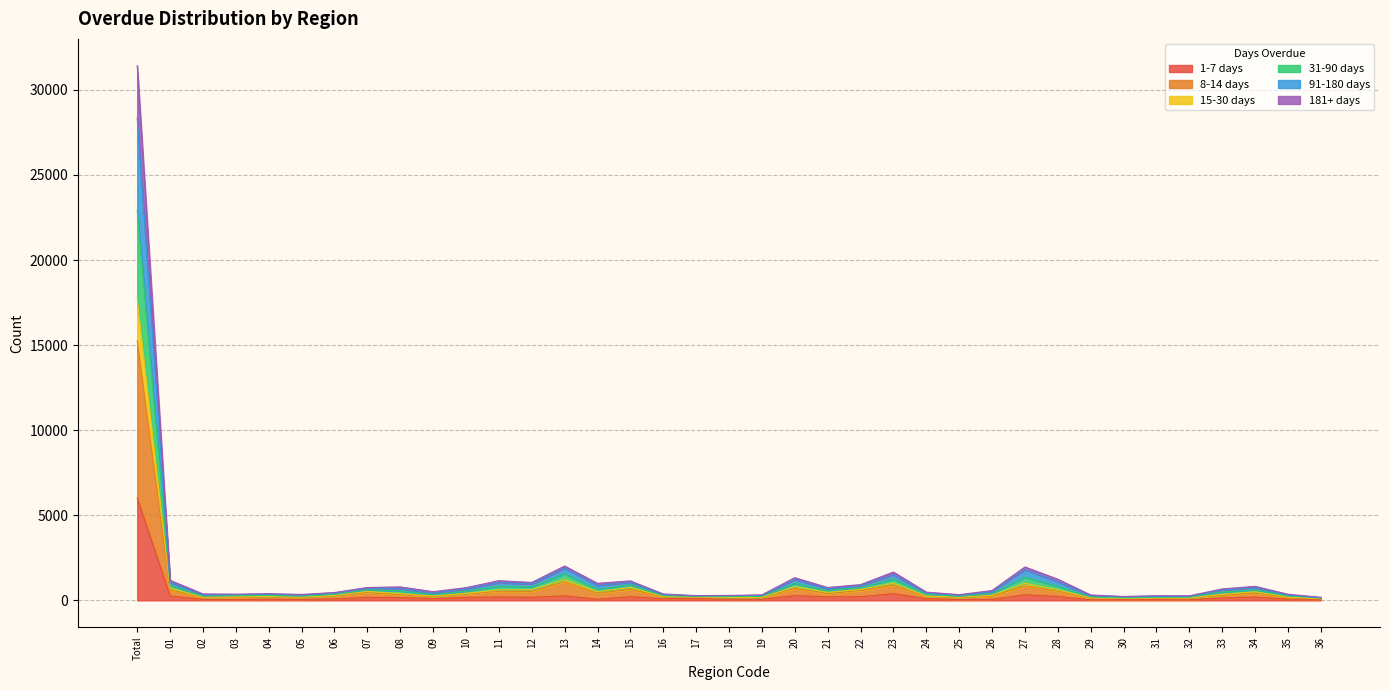

At which label does 1-7 days reach its peak?

Total